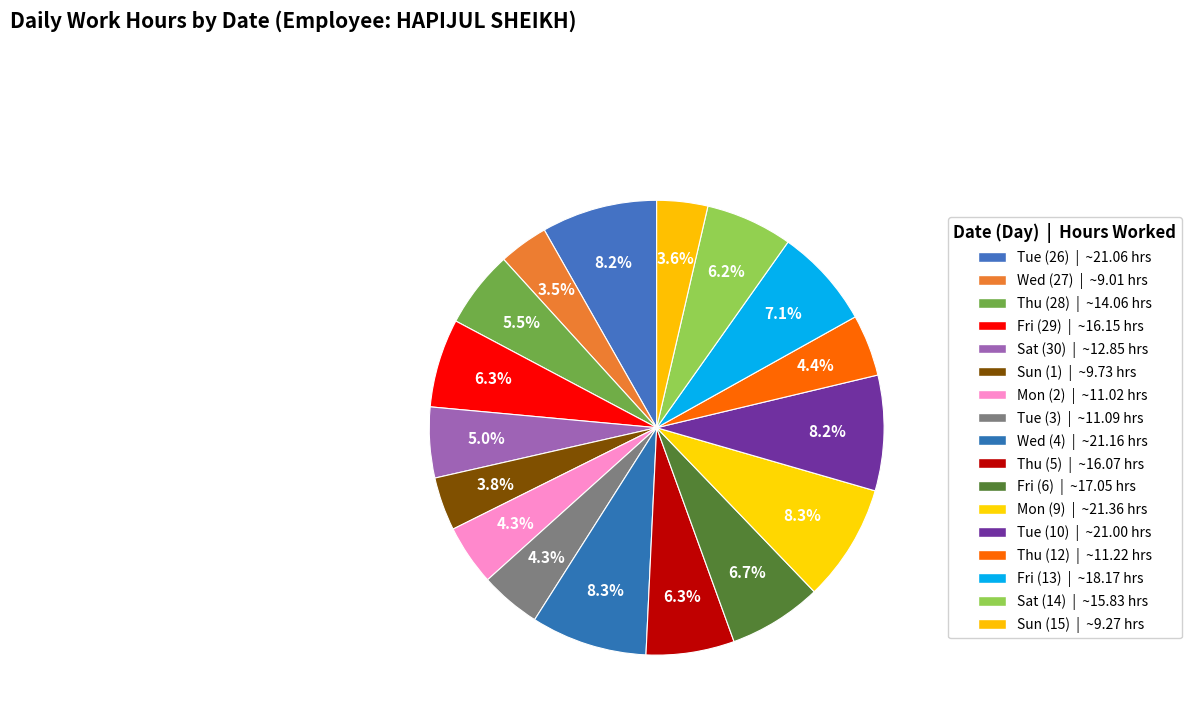

Which slice is the largest?

Mon (9)